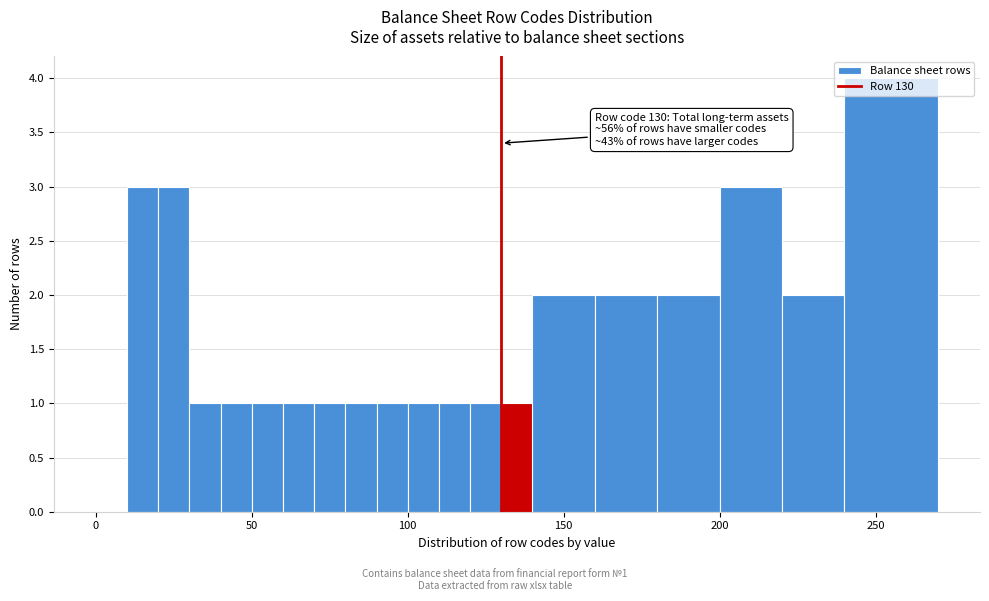

Read against the x-axis, roughly where is the centre of the tallest bar?

255